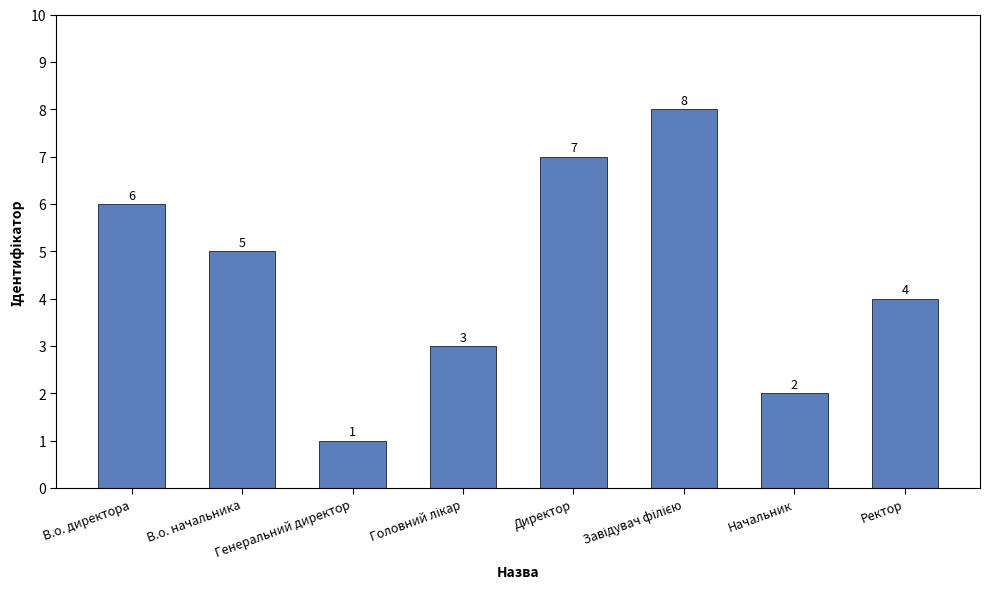

Count the values in the range 3 to 7.

5